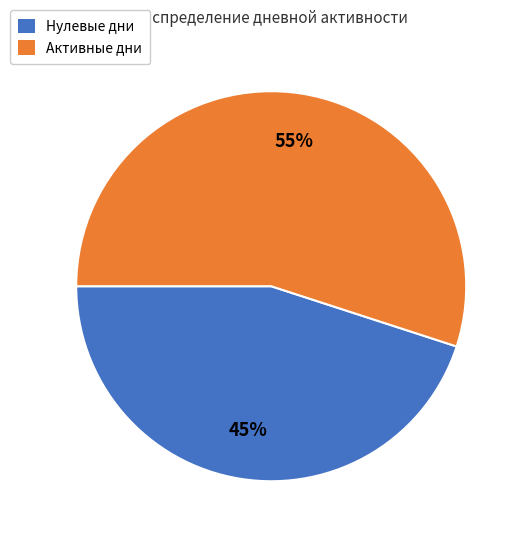

True or false: Активные дни accounts for 55% of the total.

True